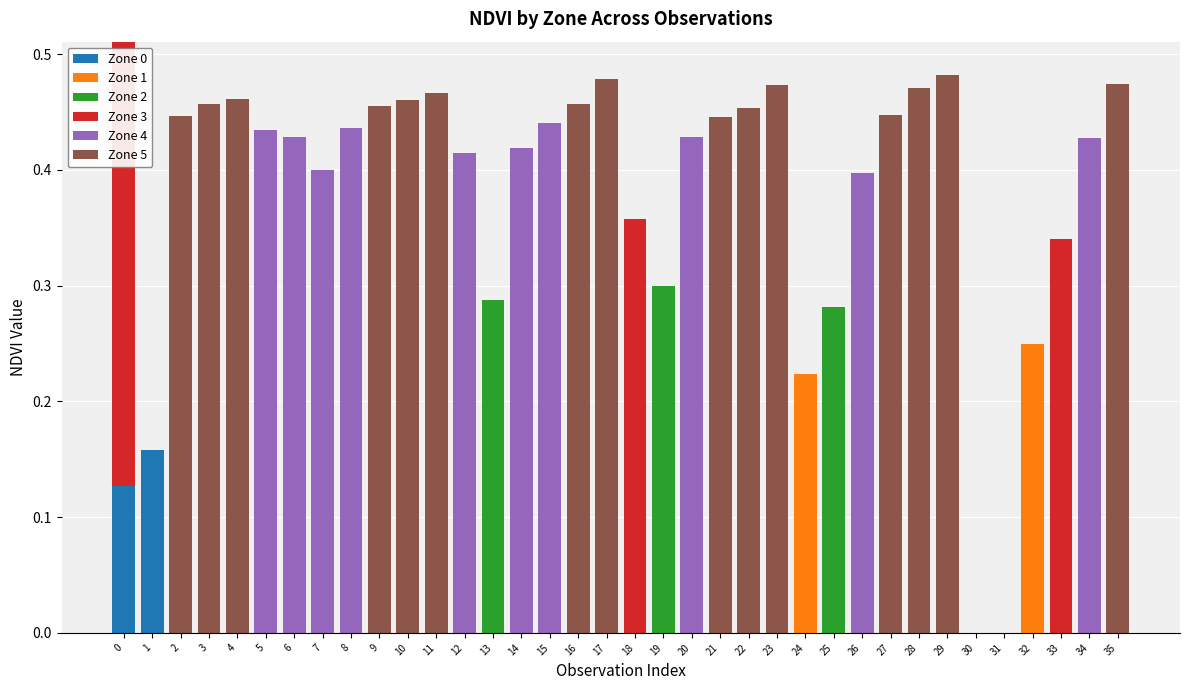

Count the number of data series in this chart.

6